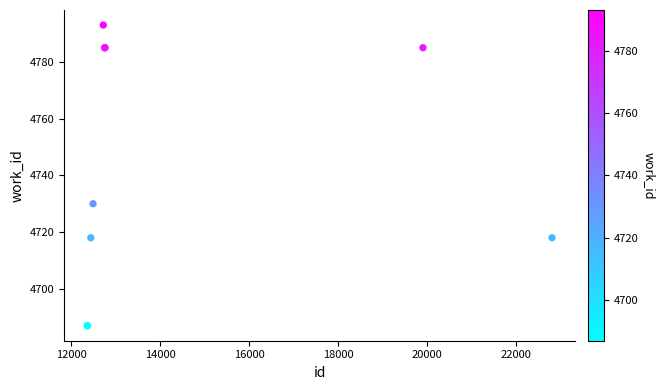

What Y value in the scatter plot is closest to 4740?

4730